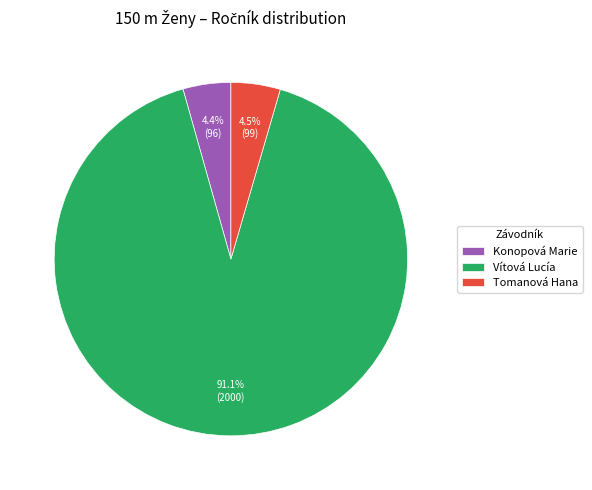

What is the largest slice in the pie chart?

Vítová Lucía